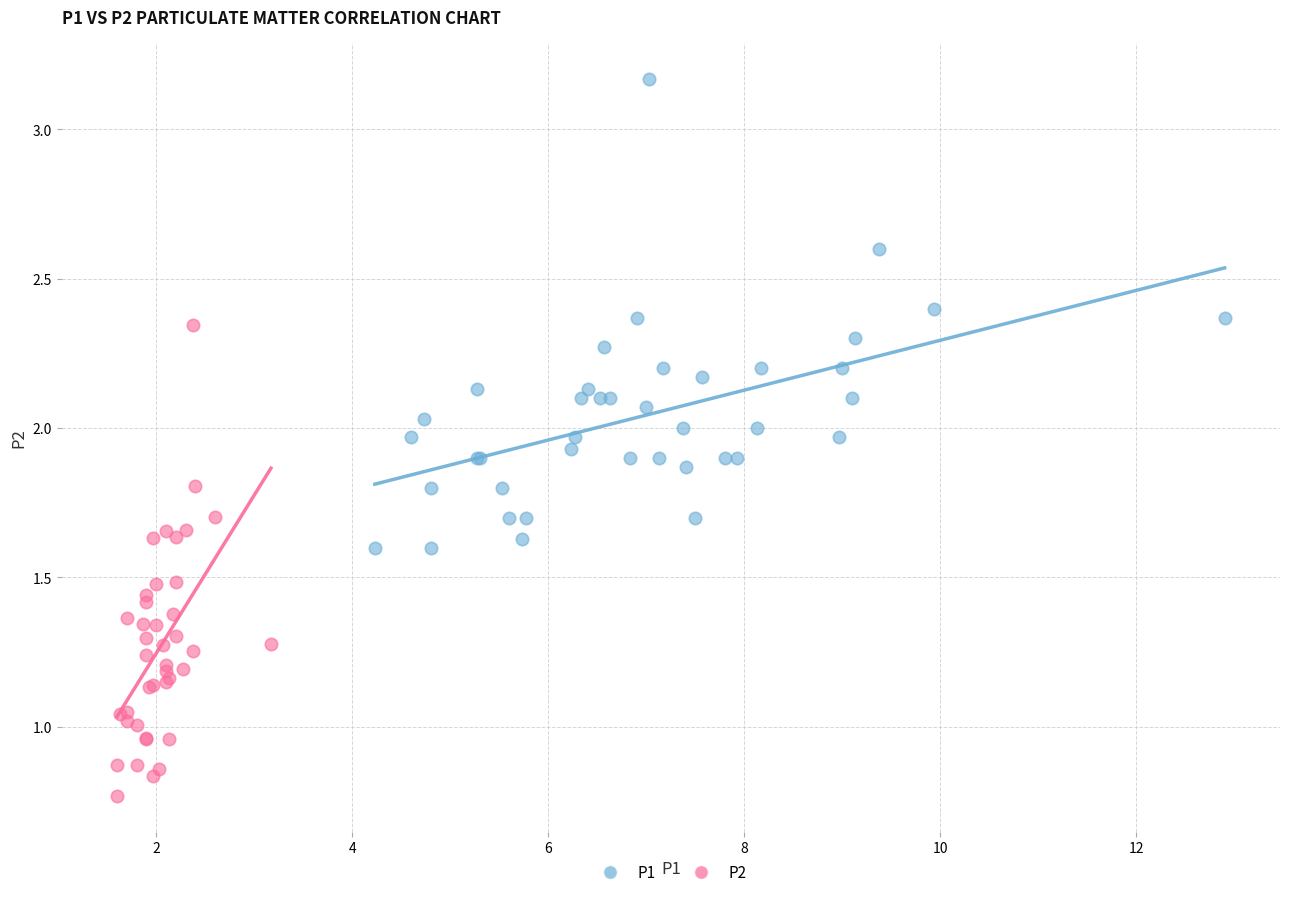

Which series reaches the maximum Y coordinate?

P1